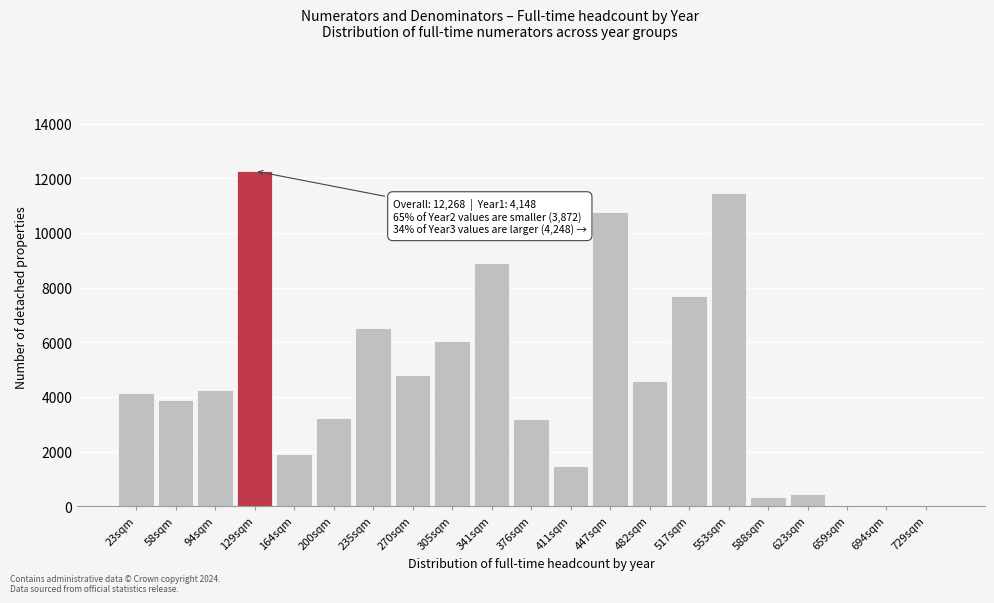

Is it true that the value at 164sqm is 3261?

False